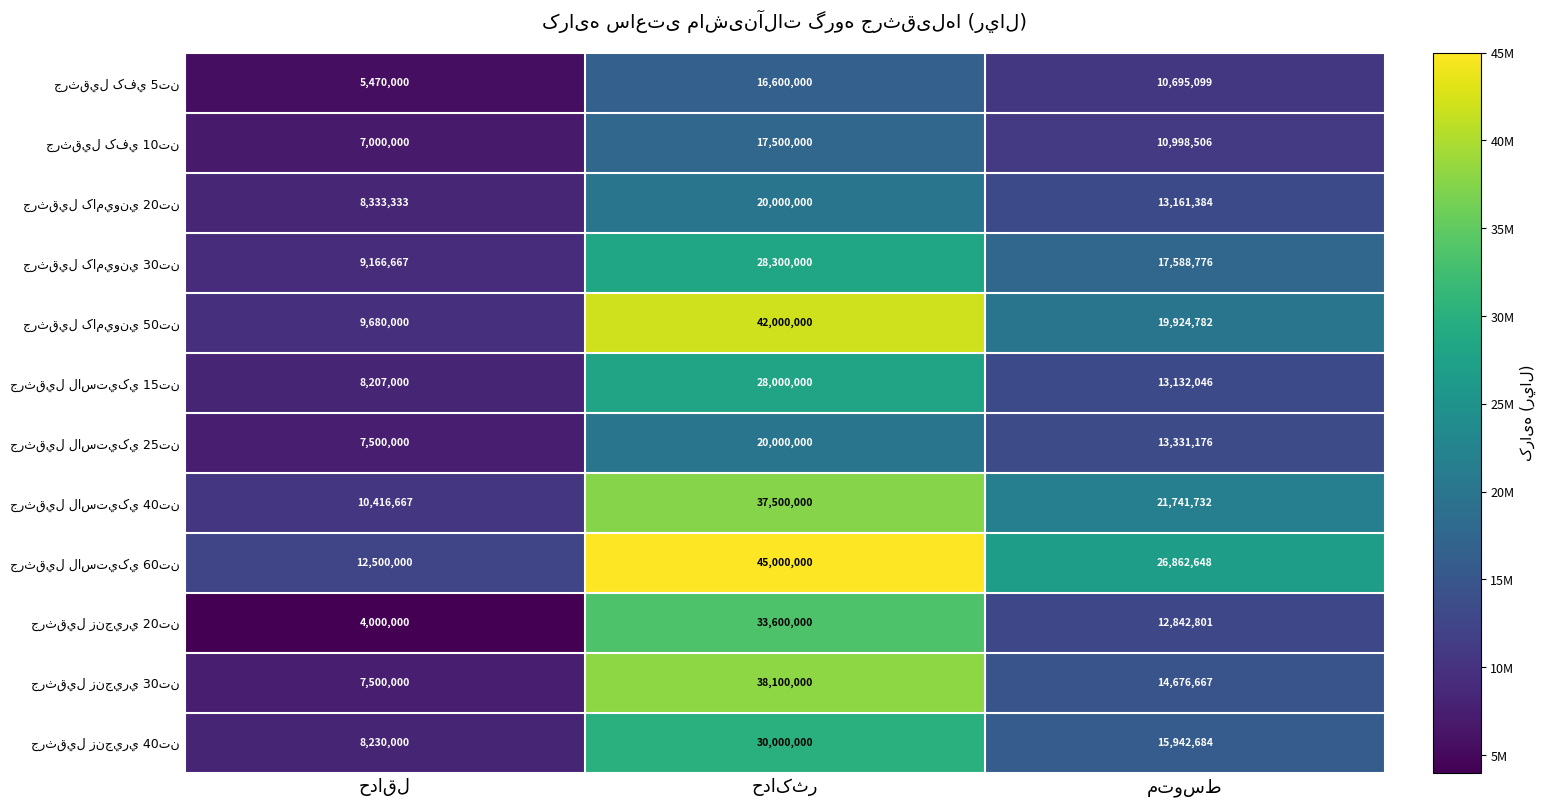

What is the minimum value shown in the chart?

4000000